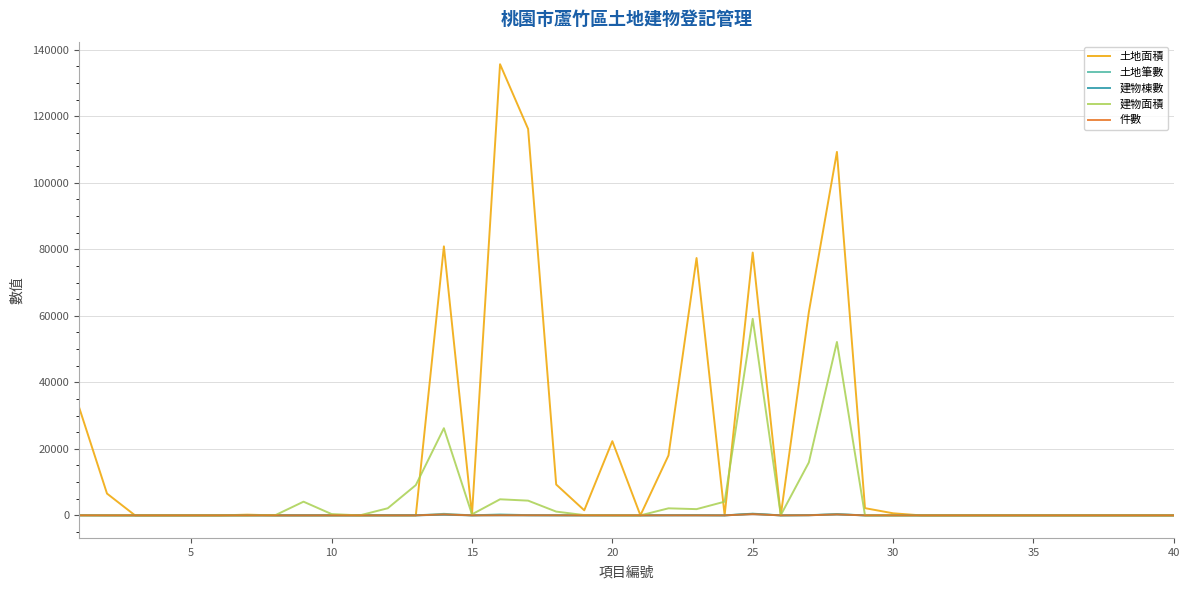

Which series has the largest total across all categories?

土地面積